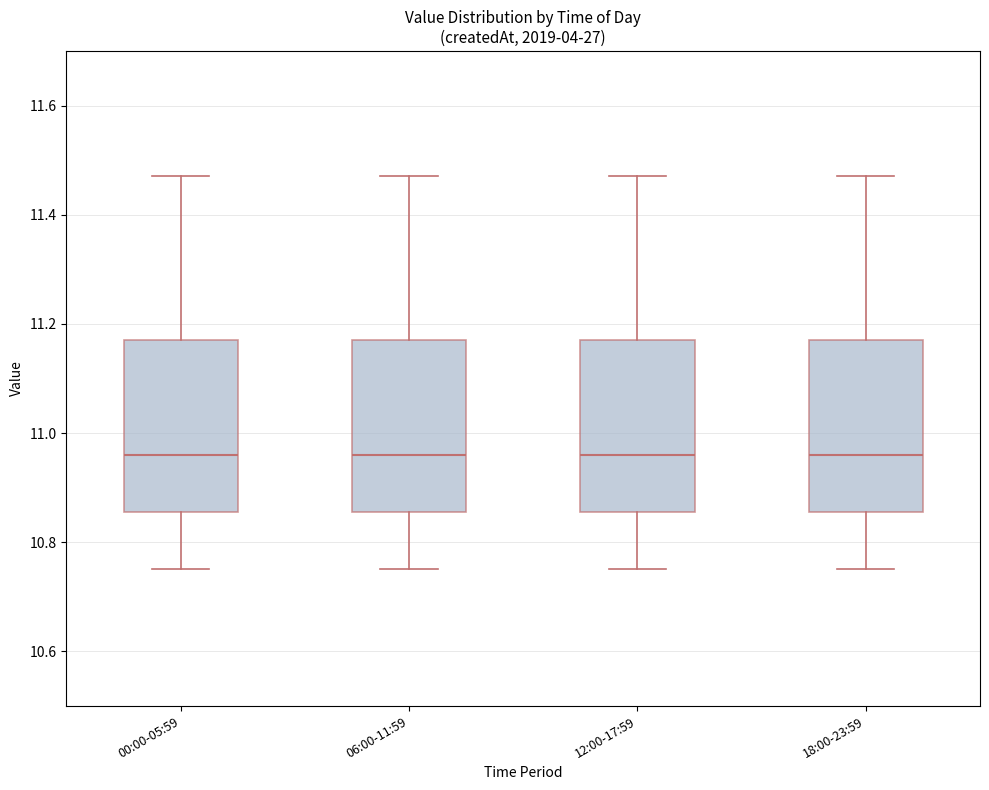

Reading left to right, transcribe this box plot: for each box, give where its median line is, the range the box spans, and where its two whiskers end, as read against the y-axis. The values are not printed on the chart, so give them approximately, as read against the axis.

00:00-05:59: median 10.96, box 10.86 to 11.18, whiskers 10.76 to 11.48
06:00-11:59: median 10.96, box 10.86 to 11.18, whiskers 10.76 to 11.48
12:00-17:59: median 10.96, box 10.86 to 11.18, whiskers 10.76 to 11.48
18:00-23:59: median 10.96, box 10.86 to 11.18, whiskers 10.76 to 11.48